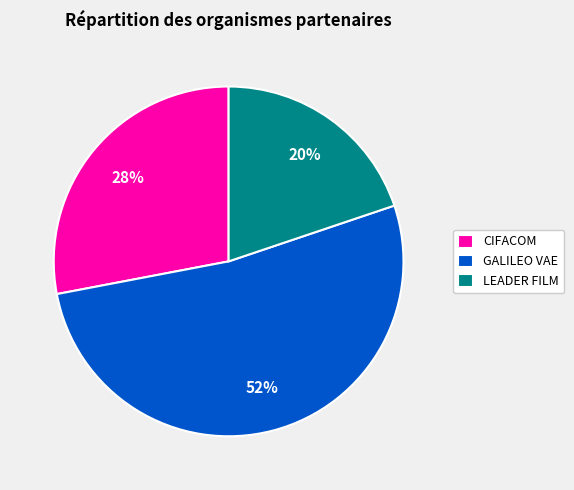

Combined, do CIFACOM and LEADER FILM account for over 50%?

No